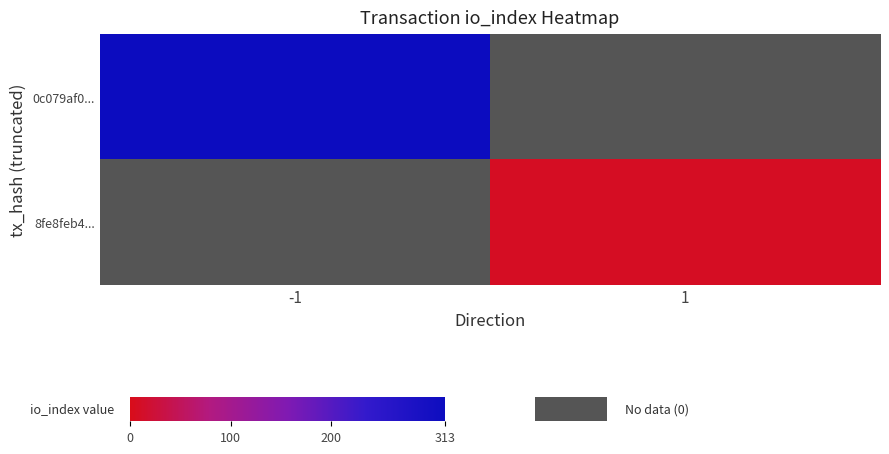

At 1, list the series in order from smallest to largest.

0c079af0..., 8fe8feb4...